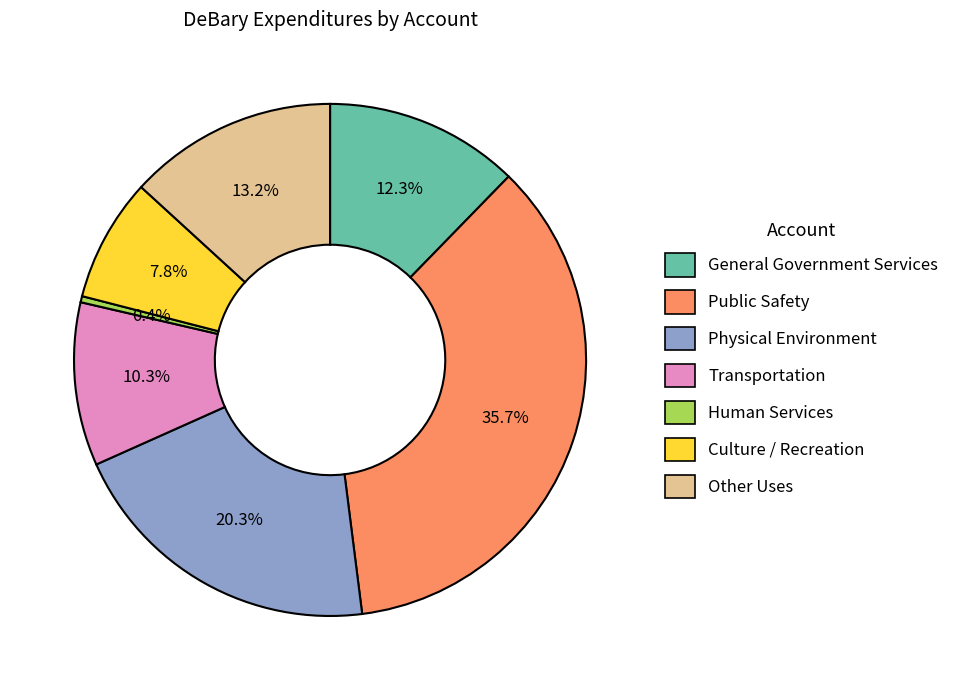

What is the smallest slice in the pie chart?

Human Services